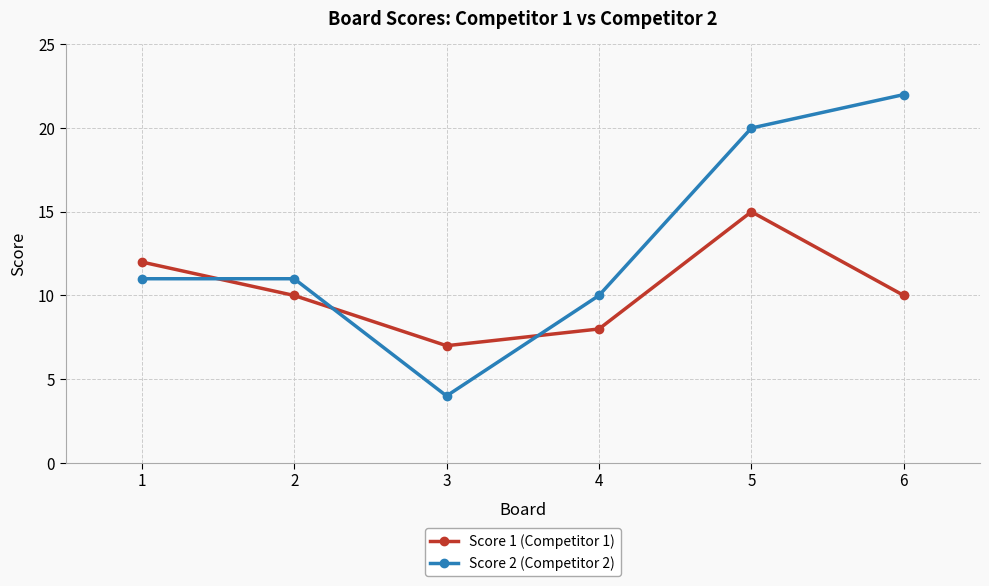

At which category does the chart reach its peak across all series?

6